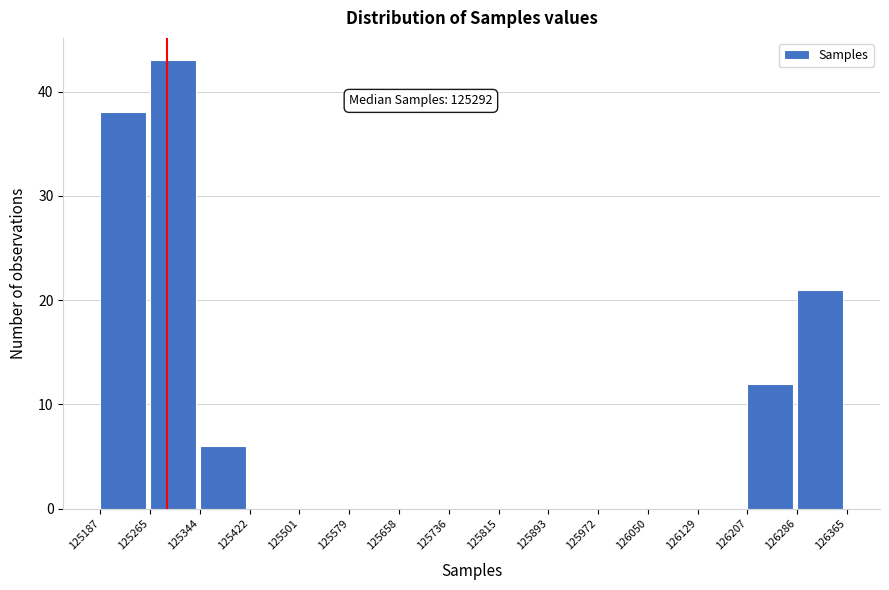

Which range on the x-axis has the tallest bar?

125265 to 125344